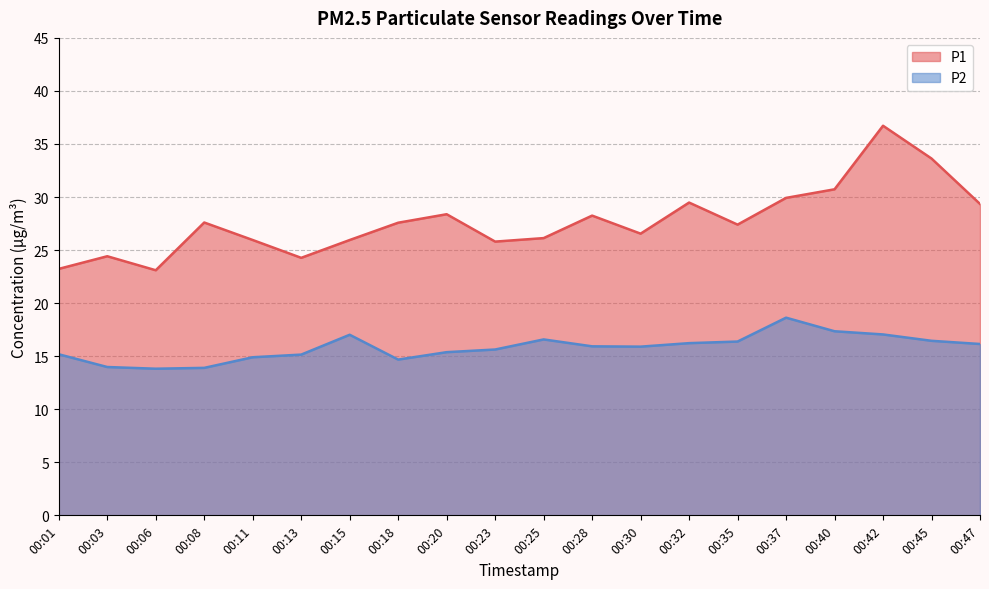

What is the sum of all P2 values?

316.3